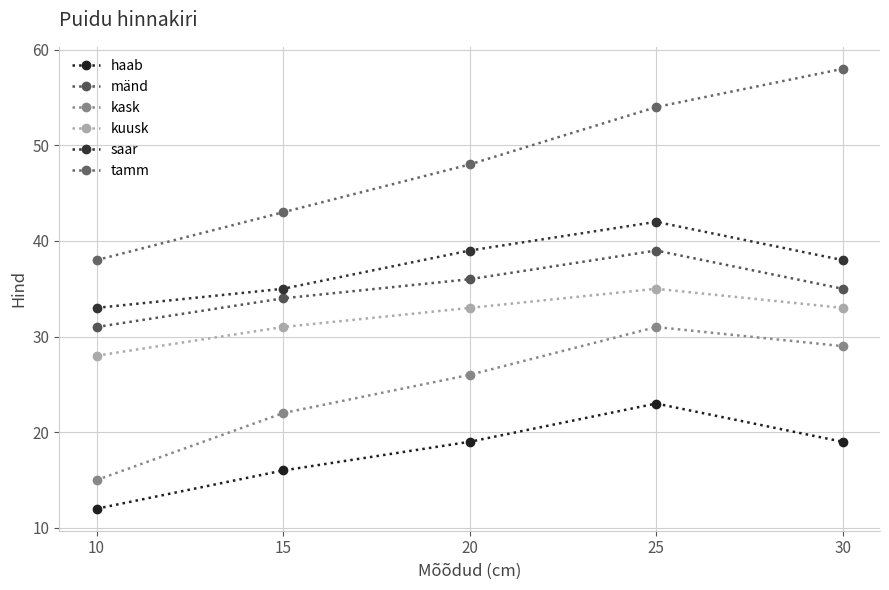

Reading right to left, extract all data points from this chart.

haab: 19	23	19	16	12
mänd: 35	39	36	34	31
kask: 29	31	26	22	15
kuusk: 33	35	33	31	28
saar: 38	42	39	35	33
tamm: 58	54	48	43	38